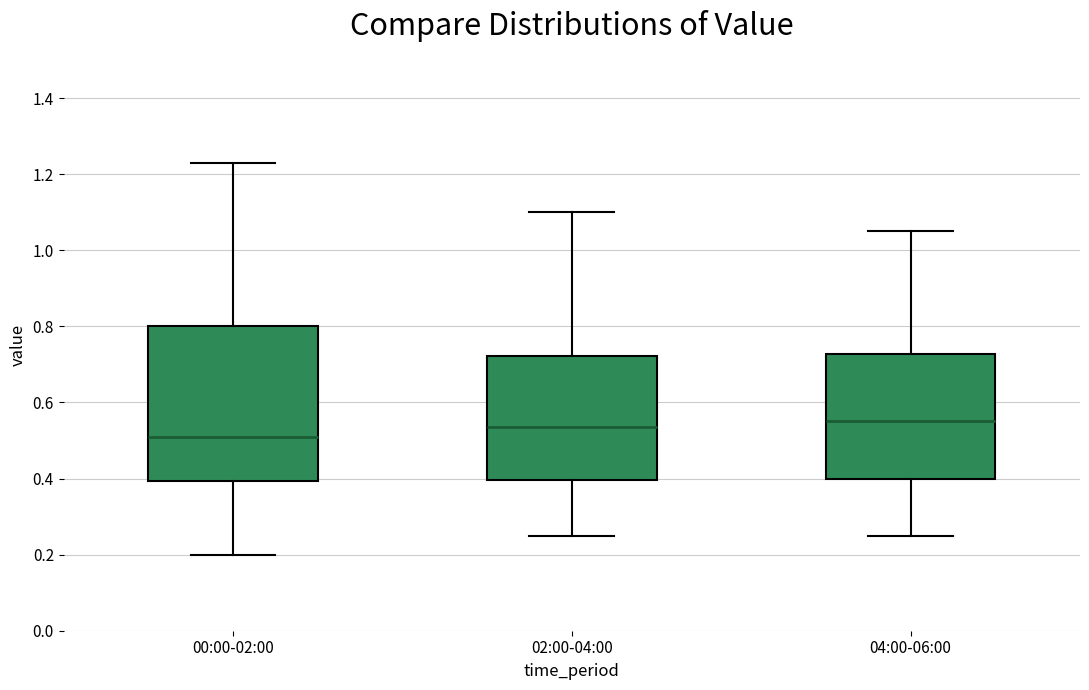

Reading left to right, transcribe this box plot: for each box, give where its median line is, the range the box spans, and where its two whiskers end, as read against the y-axis. The values are not printed on the chart, so give them approximately, as read against the axis.

00:00-02:00: median 0.52, box 0.40 to 0.80, whiskers 0.20 to 1.24
02:00-04:00: median 0.54, box 0.40 to 0.72, whiskers 0.26 to 1.10
04:00-06:00: median 0.56, box 0.40 to 0.72, whiskers 0.26 to 1.06